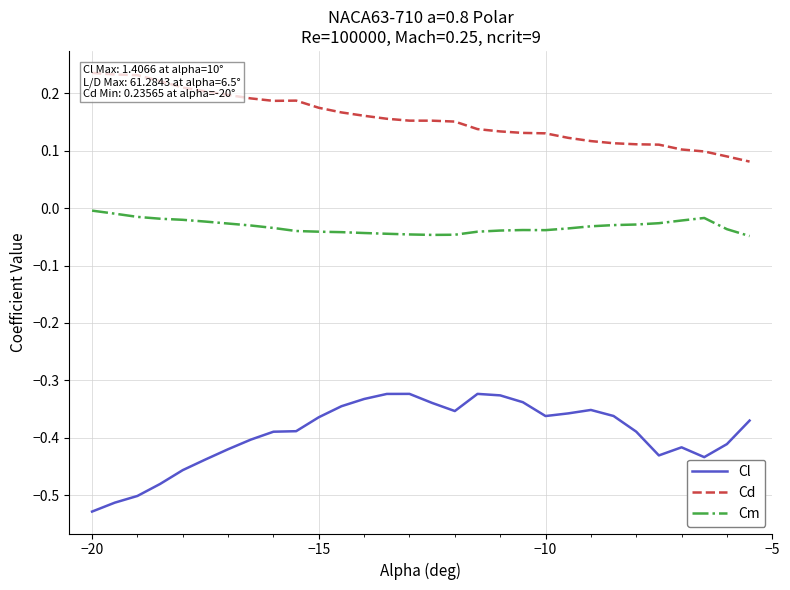

What is the value of the Cl point at the 30th from the left?

-0.4